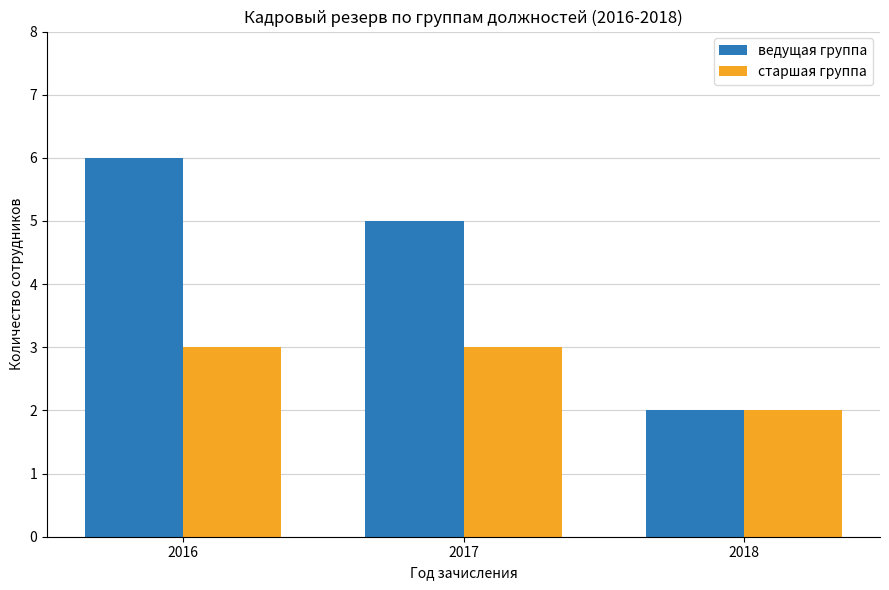

What is the difference between the maximum and minimum values in the ведущая группа series?

4